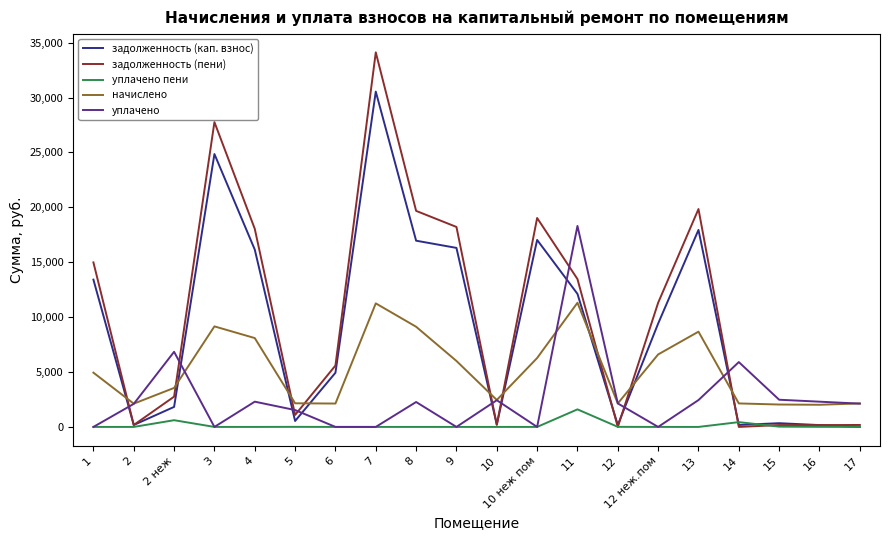

What is the highest value of the начислено series?

11308.9